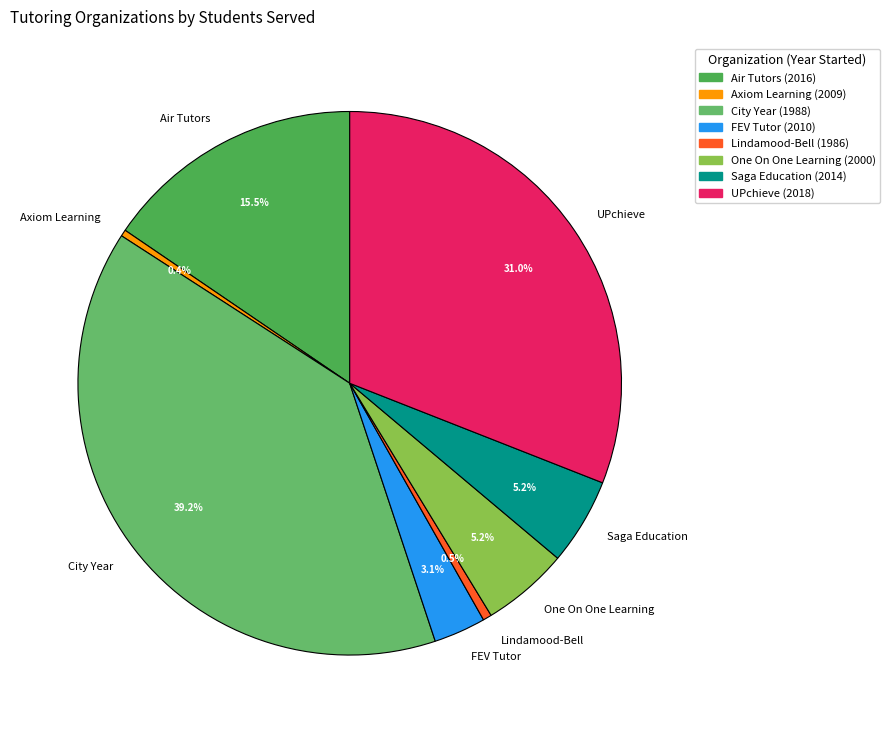

Is Lindamood-Bell the majority of the pie?

No